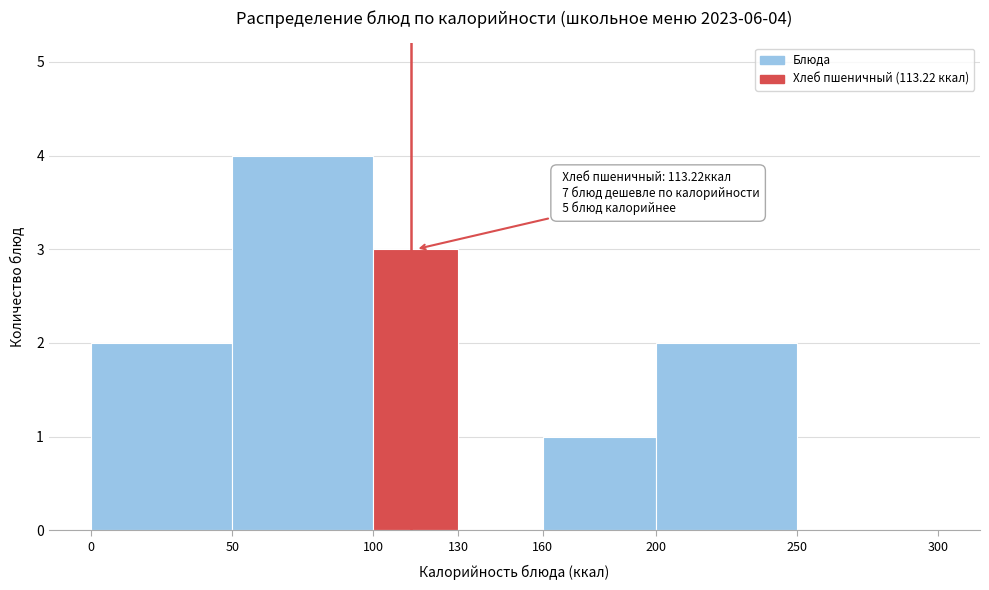

Over which range of the x-axis is the bar tallest?

50 to 100